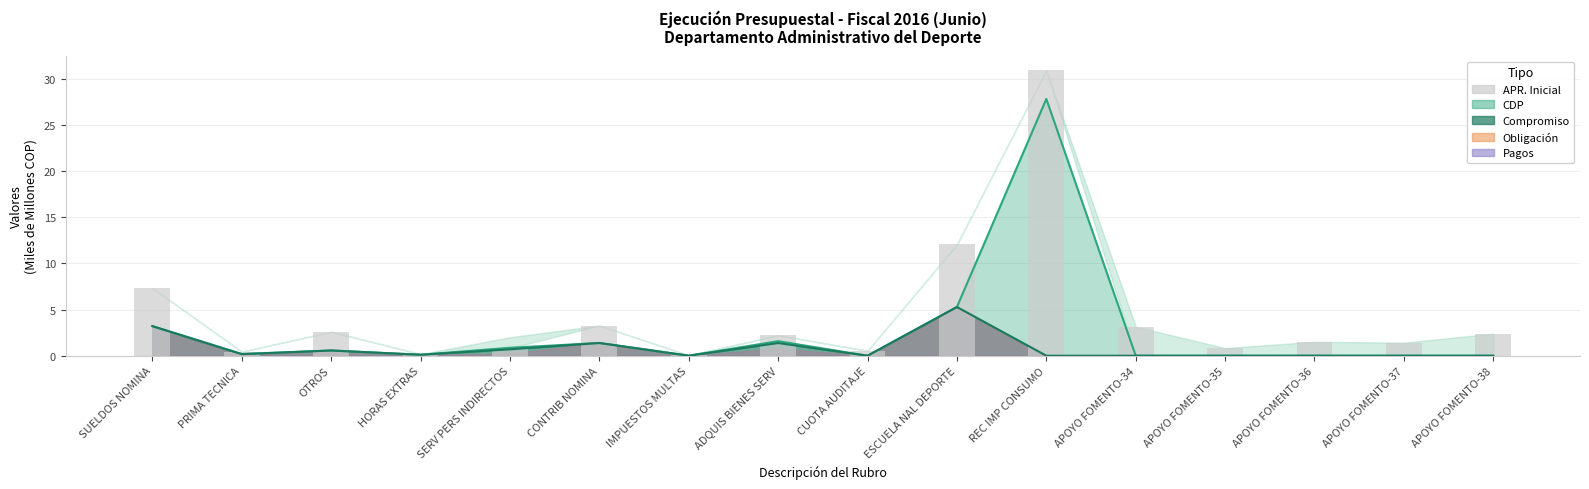

Which category has the lowest value across all series?

IMPUESTOS MULTAS